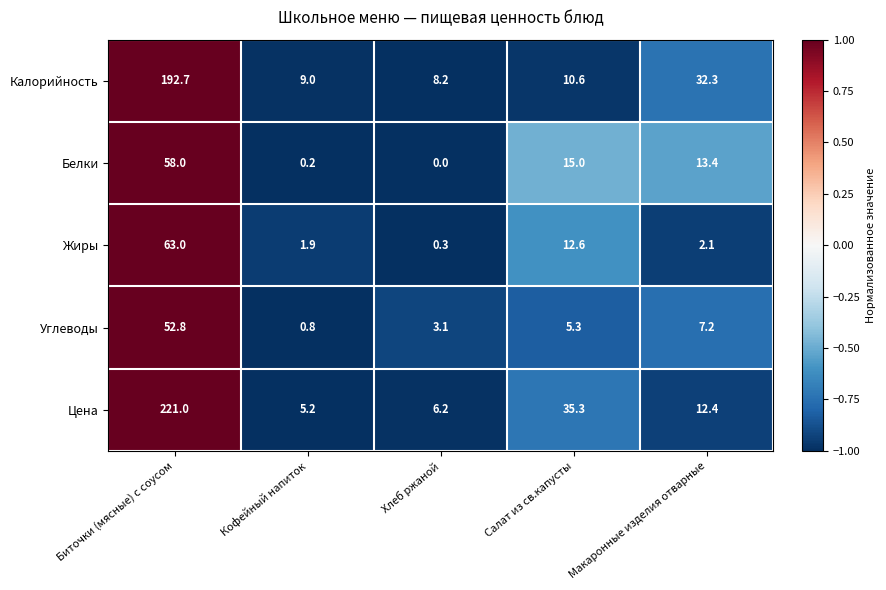

What is the difference between the highest and lowest values at Макаронные изделия отварные?

30.2